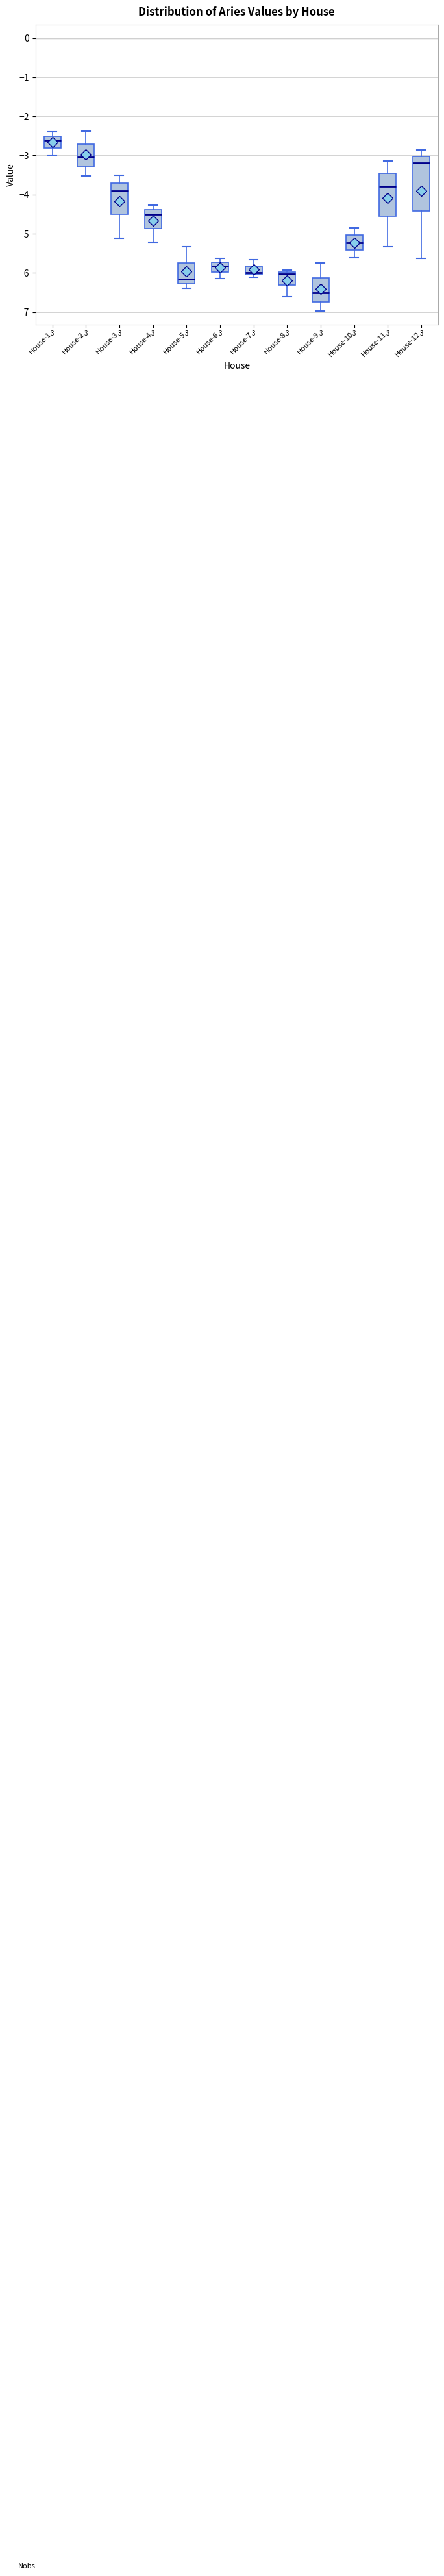

Reading left to right, read every box against the y-axis: the position of its median line, the range the box covers, and the ends of its whiskers. The values are not printed on the chart, so give them approximately, as read against the axis.

House-1: median -2.6, box -2.8 to -2.5, whiskers -3.0 to -2.4
House-2: median -3.0, box -3.3 to -2.7, whiskers -3.5 to -2.4
House-3: median -3.9, box -4.5 to -3.7, whiskers -5.1 to -3.5
House-4: median -4.5, box -4.9 to -4.4, whiskers -5.2 to -4.3
House-5: median -6.2, box -6.3 to -5.7, whiskers -6.4 to -5.3
House-6: median -5.8, box -6.0 to -5.7, whiskers -6.1 to -5.6
House-7: median -6.0, box -6.1 to -5.8, whiskers -6.1 (just below the box's lower edge) to -5.7
House-8: median -6.0 (just below the box's upper edge), box -6.3 to -6.0, whiskers -6.6 to -5.9
House-9: median -6.5, box -6.7 to -6.1, whiskers -7.0 to -5.8
House-10: median -5.2, box -5.4 to -5.0, whiskers -5.6 to -4.8
House-11: median -3.8, box -4.6 to -3.5, whiskers -5.3 to -3.1
House-12: median -3.2, box -4.4 to -3.0, whiskers -5.6 to -2.9